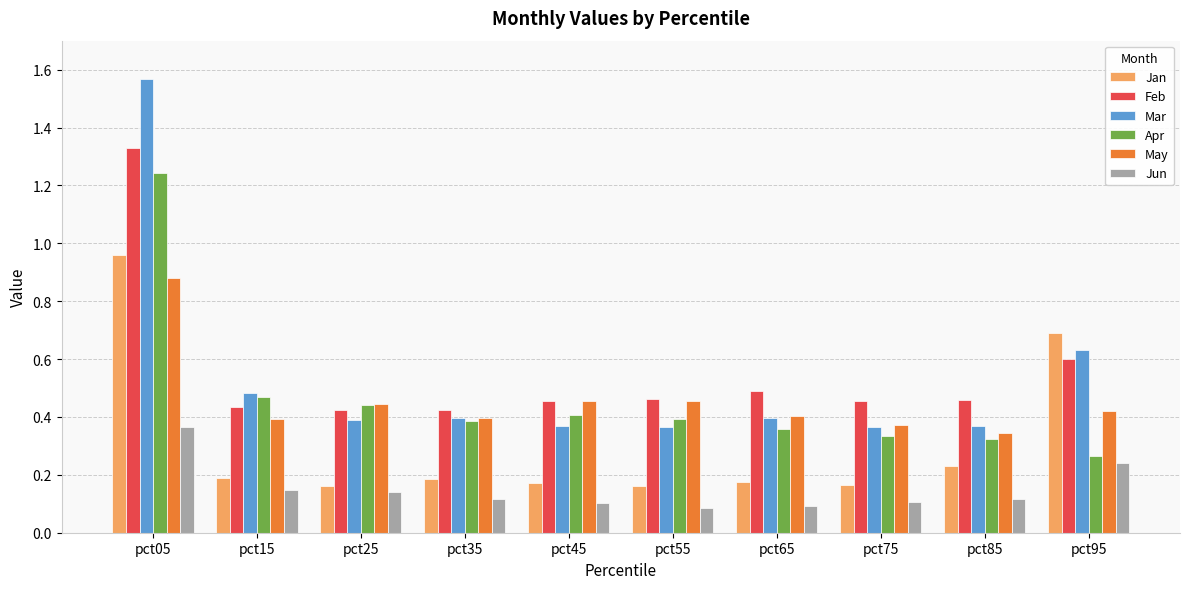

At which category is the sum across all series the highest?

pct05